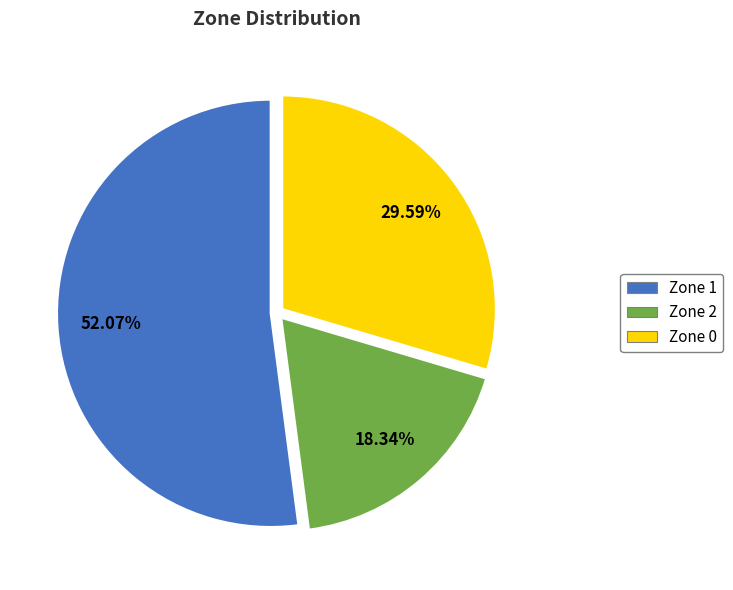

To the nearest percent, what is the combined percentage of Zone 1 and Zone 0?

82%